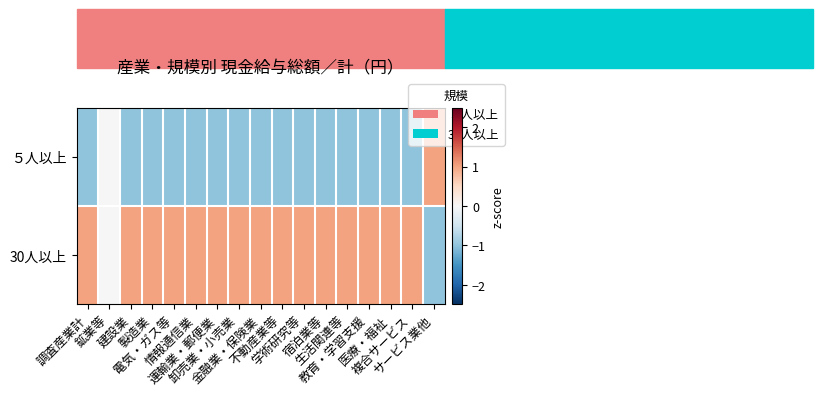

Rank the series at 調査産業計 from highest to lowest value.

30人以上, ５人以上